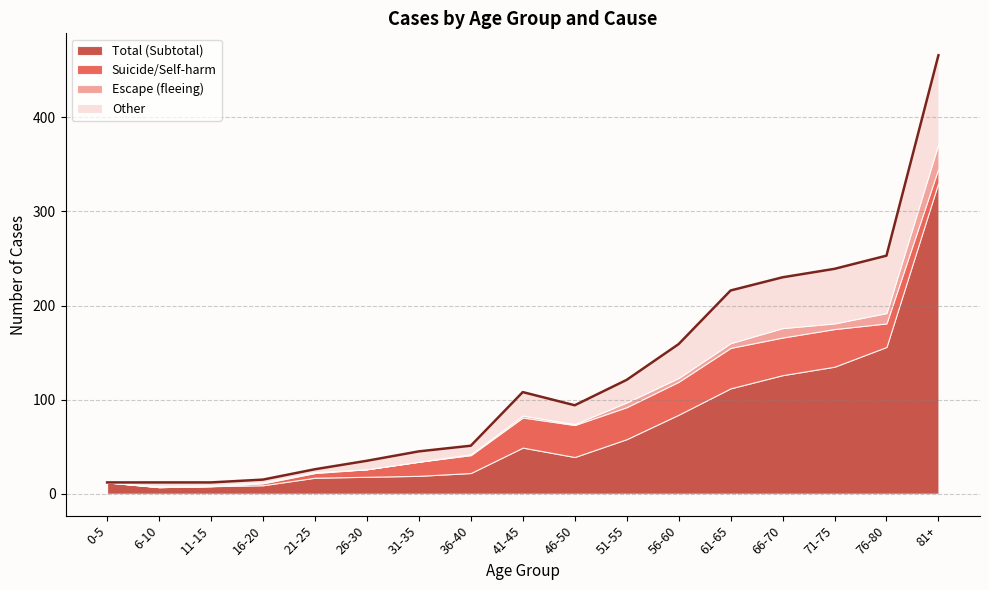

At how many categories does at least one series exceed 183?

1